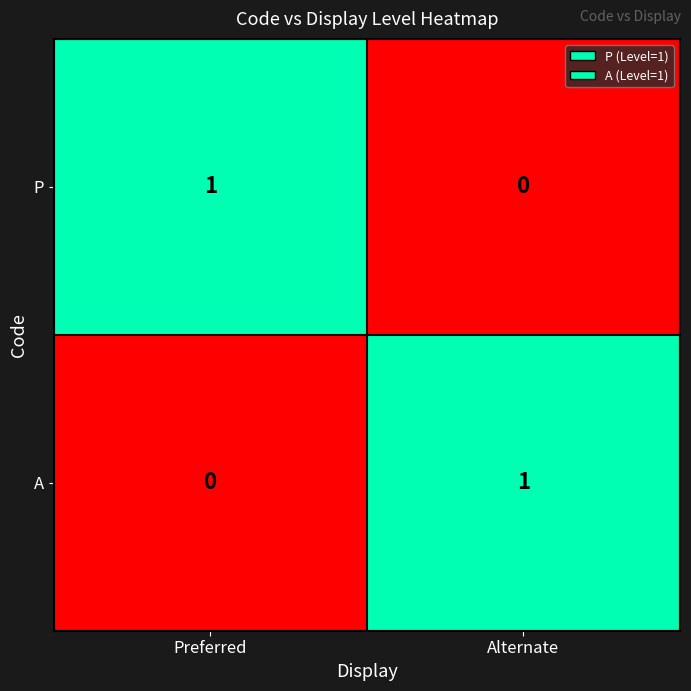

What is the difference between the highest and lowest values at Alternate?

1